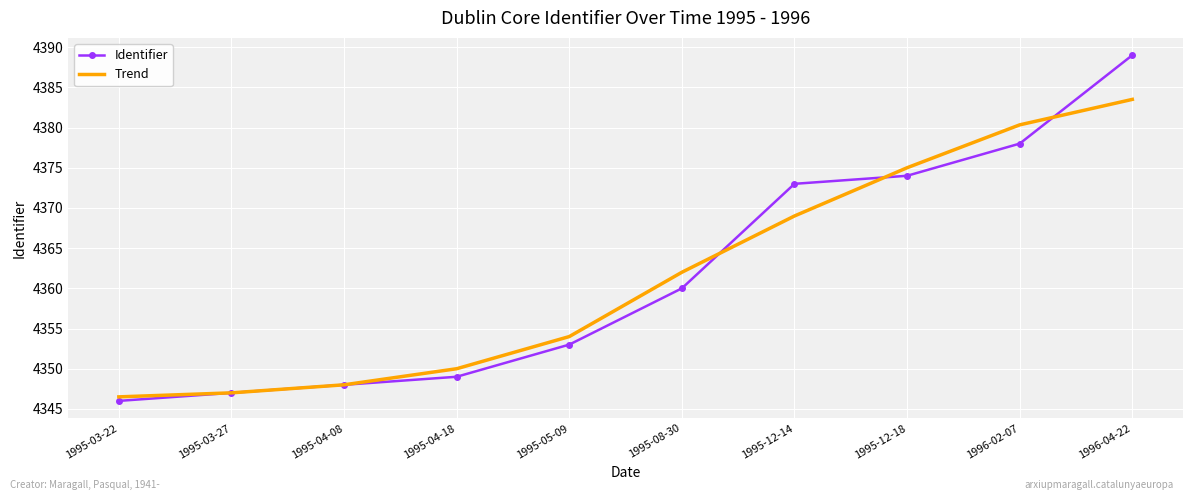

The Trend series shows 976.3 at 1995-04-08. True or false?

False